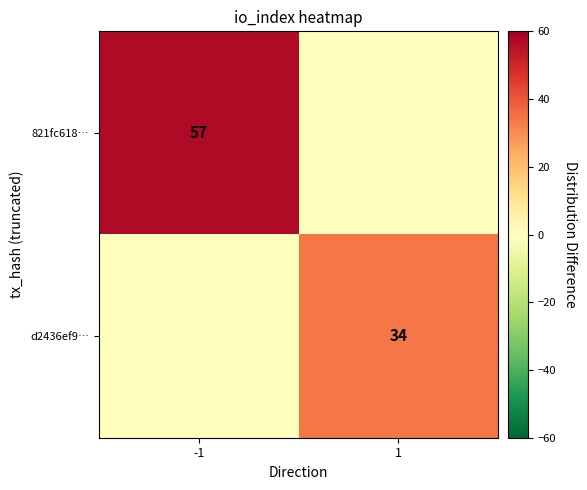

Is the value of d2436ef9… at 1 greater than the value of 821fc618… at -1?

No